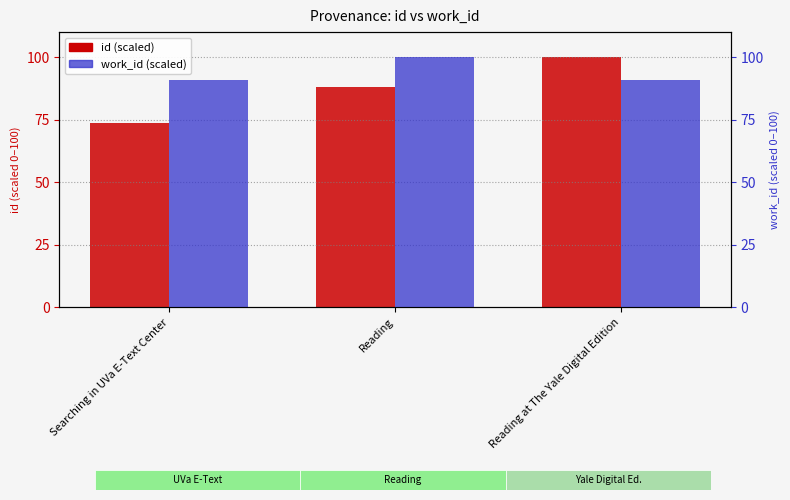

Reading left to right, list all the values displayed in this chart.

id: Searching in UVa E-Text Center=73.5	Reading=88.0	Reading at The Yale Digital Edition=100.0
work_id: Searching in UVa E-Text Center=90.7	Reading=100.0	Reading at The Yale Digital Edition=90.8